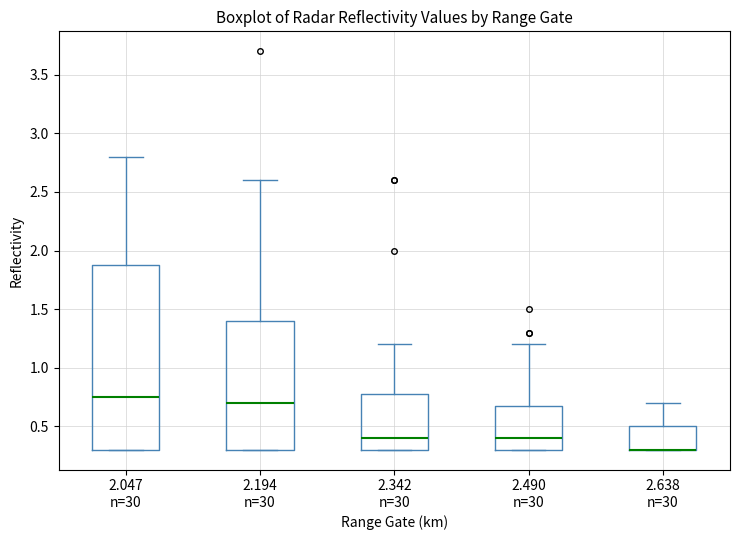

Reading left to right, transcribe this box plot: for each box, give where its median line is, the range the box spans, and where its two whiskers end, as read against the y-axis. The values are not printed on the chart, so give them approximately, as read against the axis.

2.047 n=30: median 0.75, box 0.30 to 1.90, whiskers 0.30 to 2.80
2.194 n=30: median 0.70, box 0.30 to 1.40, whiskers 0.30 to 2.60
2.342 n=30: median 0.40, box 0.30 to 0.80, whiskers 0.30 to 1.20
2.490 n=30: median 0.40, box 0.30 to 0.70, whiskers 0.30 to 1.20
2.638 n=30: median 0.30 (drawn on the box's lower edge), box 0.30 to 0.50, whiskers 0.30 to 0.70